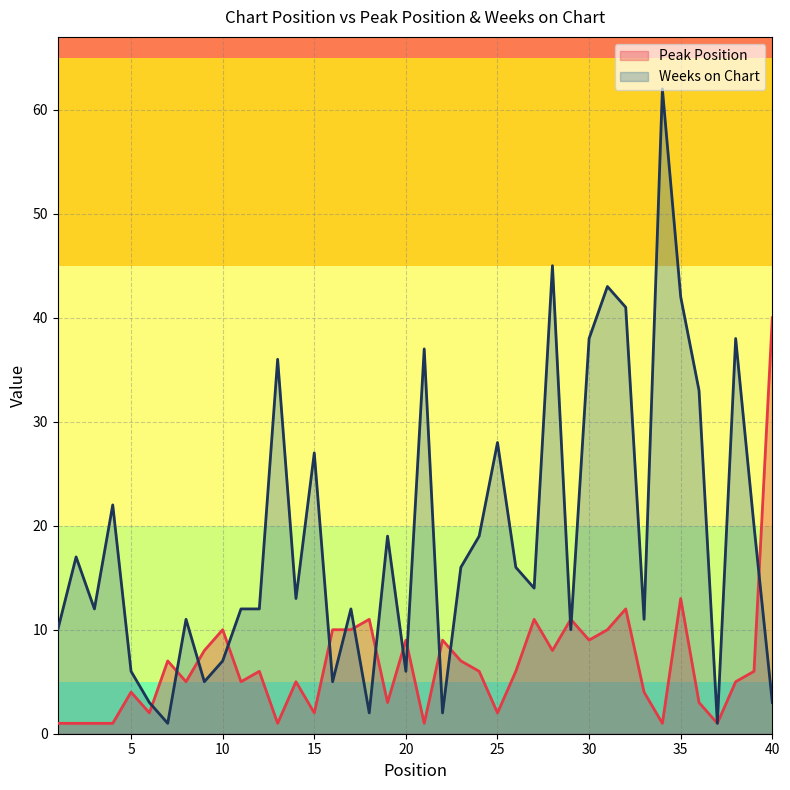

List the series in order of their peak value, lowest first.

Peak Position, Weeks on Chart